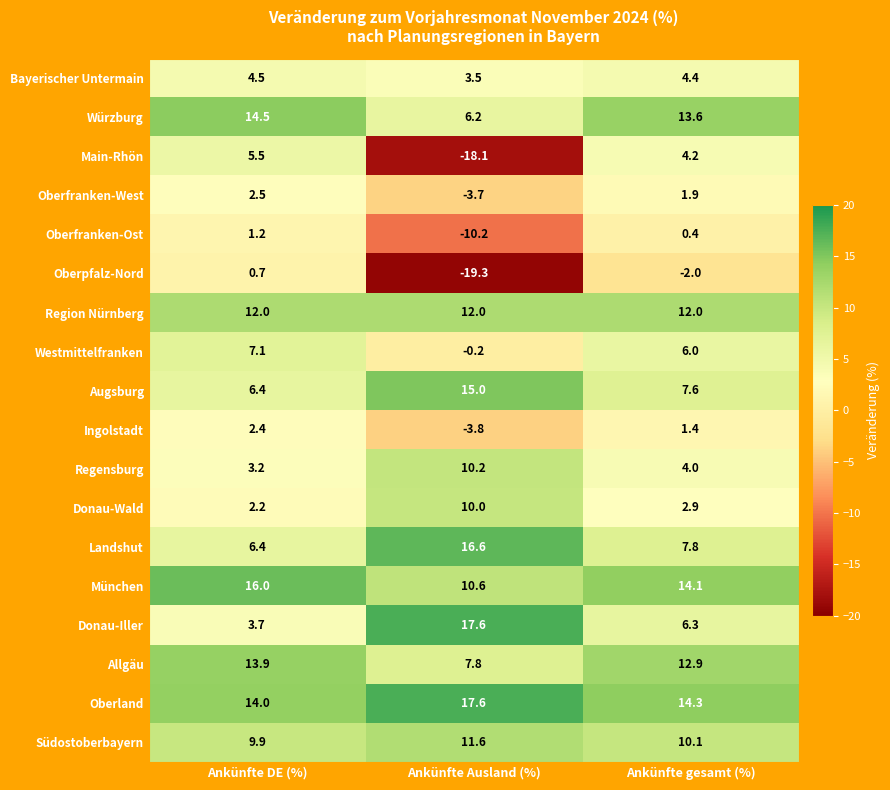

What is the sum of all Donau-Iller values?

27.6